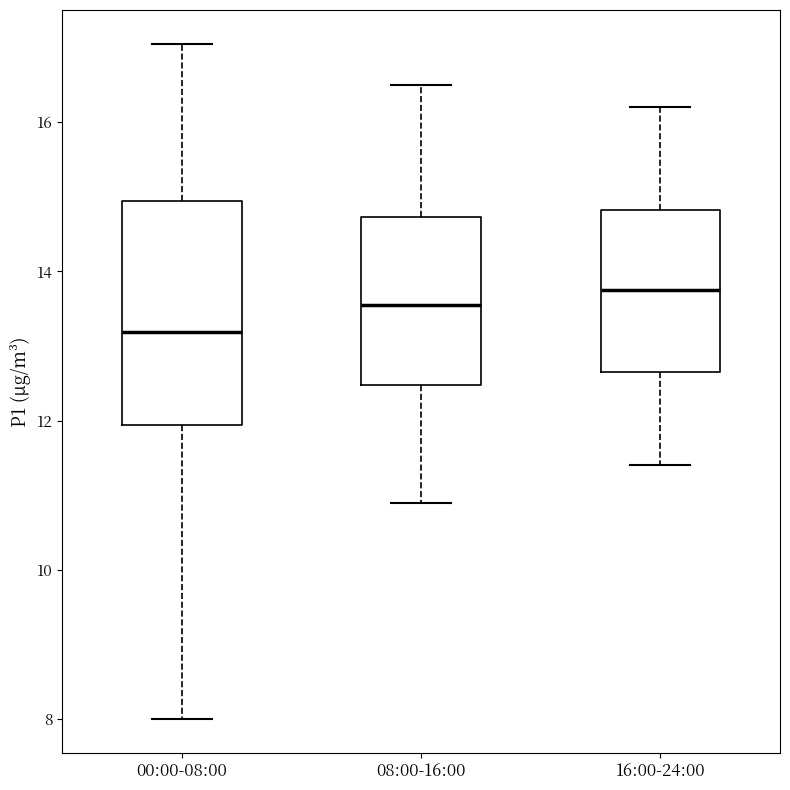

Reading left to right, read every box against the y-axis: the position of its median line, the range the box covers, and the ends of its whiskers. The values are not printed on the chart, so give them approximately, as read against the axis.

00:00-08:00: median 13.2, box 12.0 to 15.0, whiskers 8.0 to 17.0
08:00-16:00: median 13.6, box 12.4 to 14.8, whiskers 11.0 to 16.6
16:00-24:00: median 13.8, box 12.6 to 14.8, whiskers 11.4 to 16.2